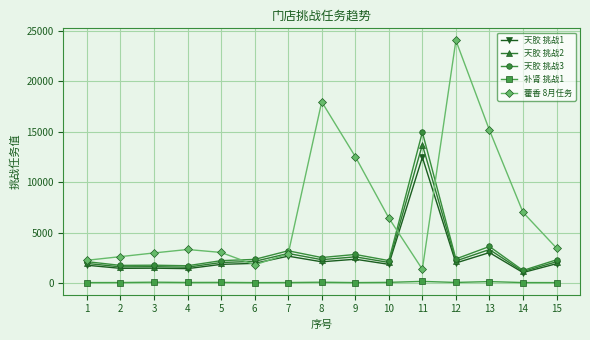

At how many categories does at least one series exceed 2085?

15